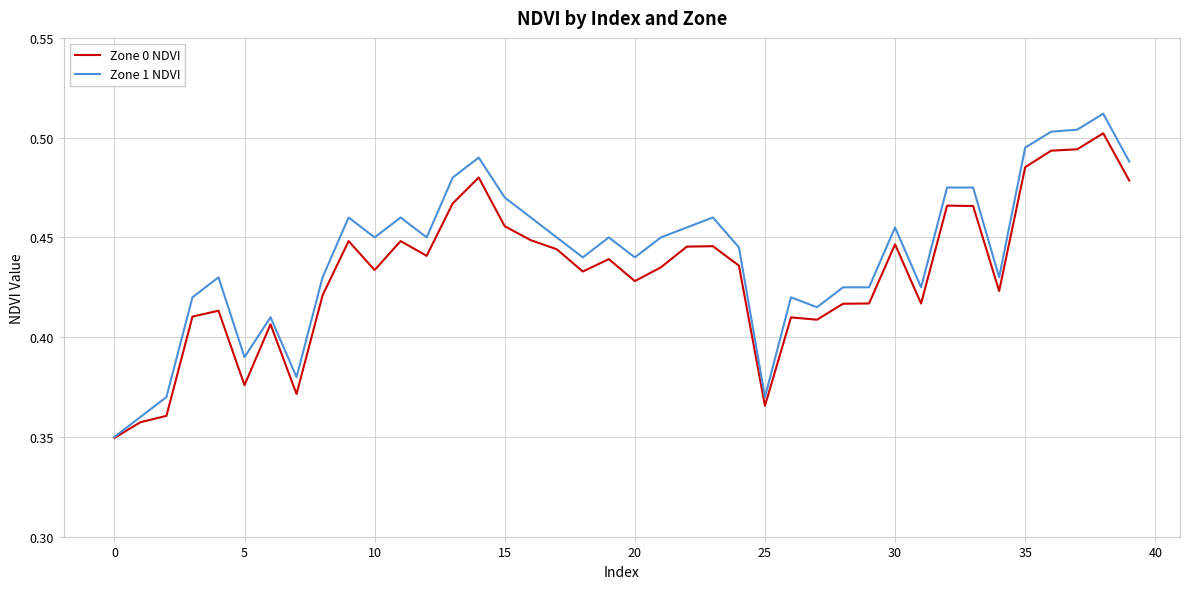

Which series has the largest range (max minus min)?

Zone 1 NDVI